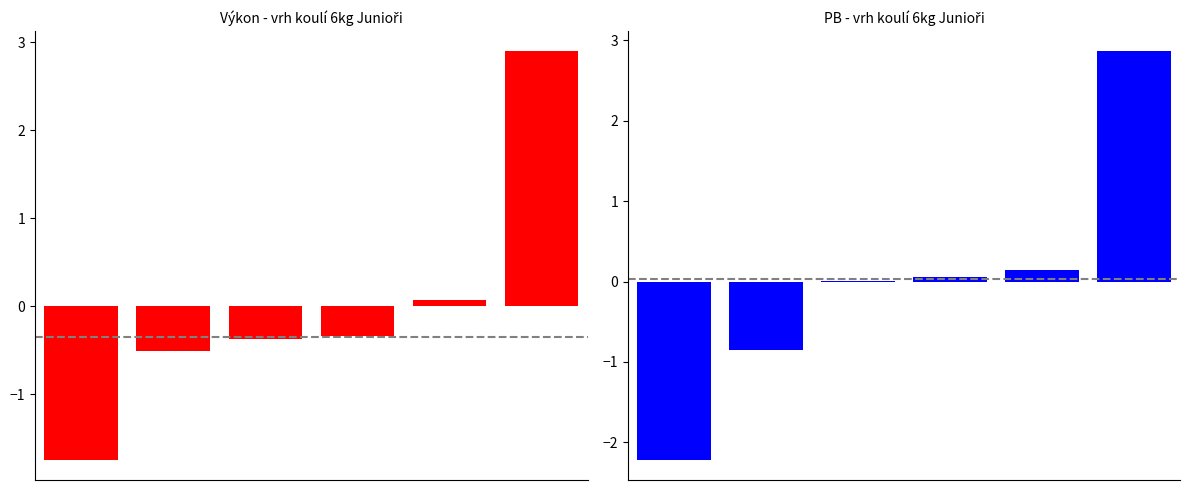

Is the value of Výkon at 2 greater than the value of PB at 0?

Yes